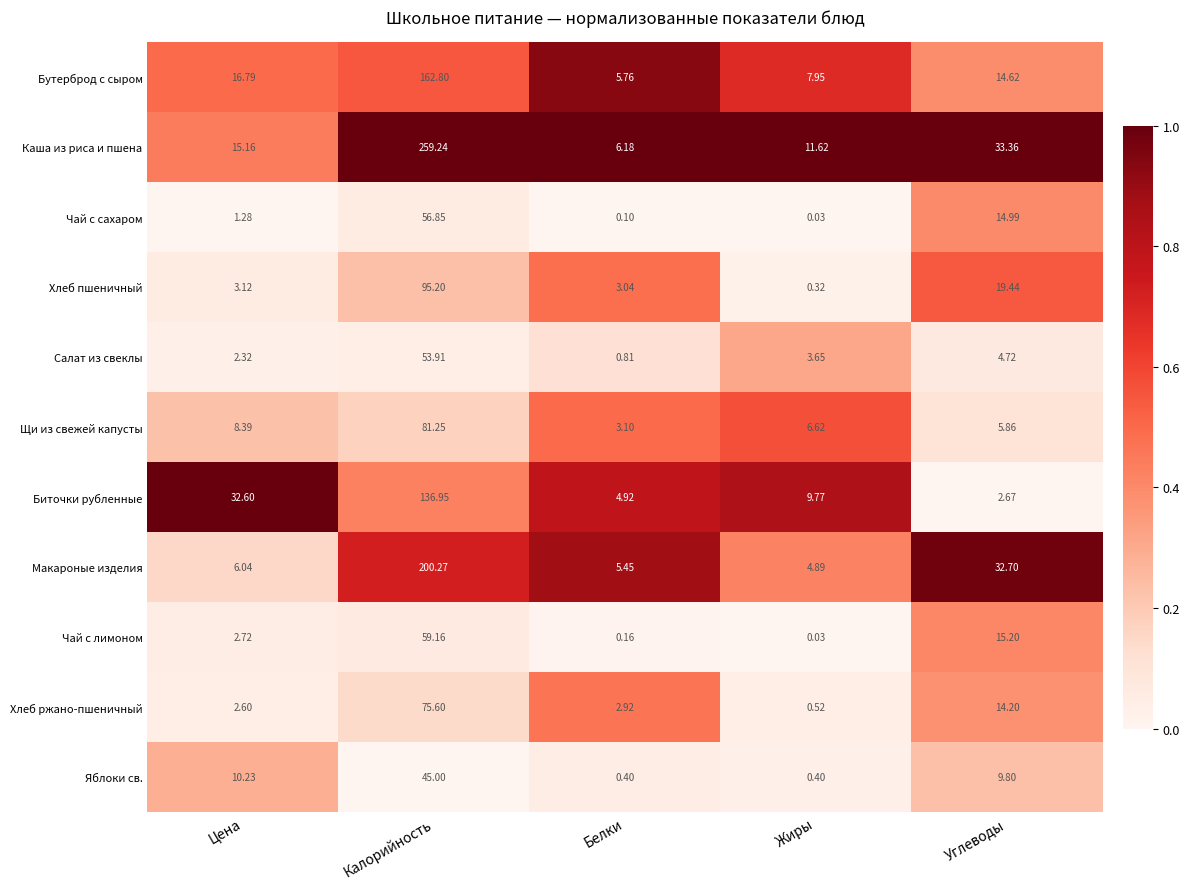

Where is Каша из риса и пшена nearest to the value 132?

Углеводы